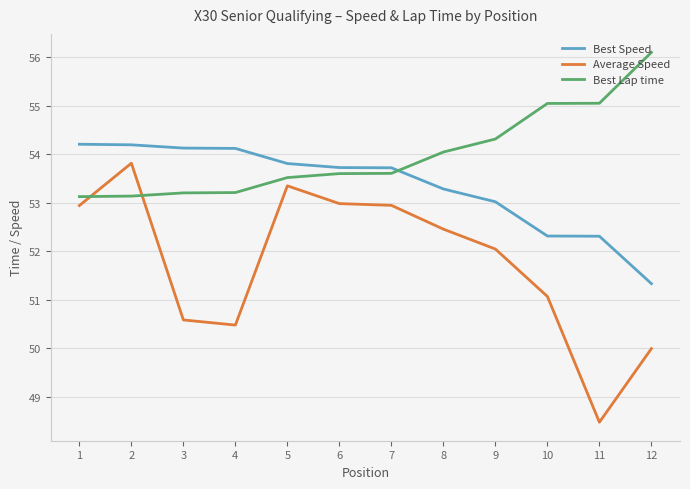

The Best Speed series shows 52.3 at 11. True or false?

True